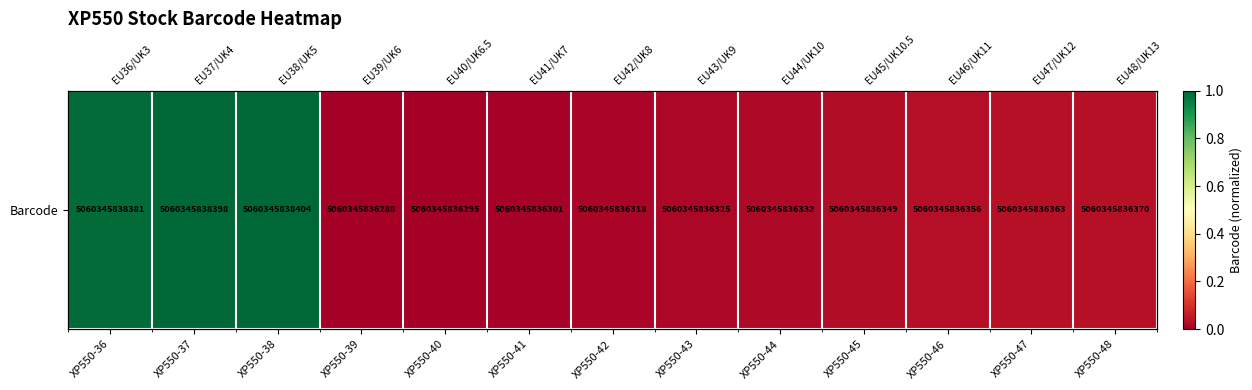

What is the difference between the maximum and second lowest values?

1.0